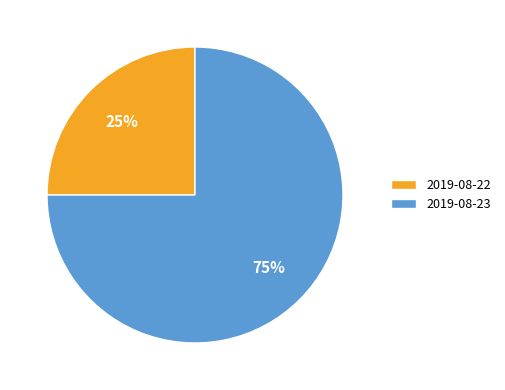

True or false: 2019-08-22 accounts for 20% of the total.

False